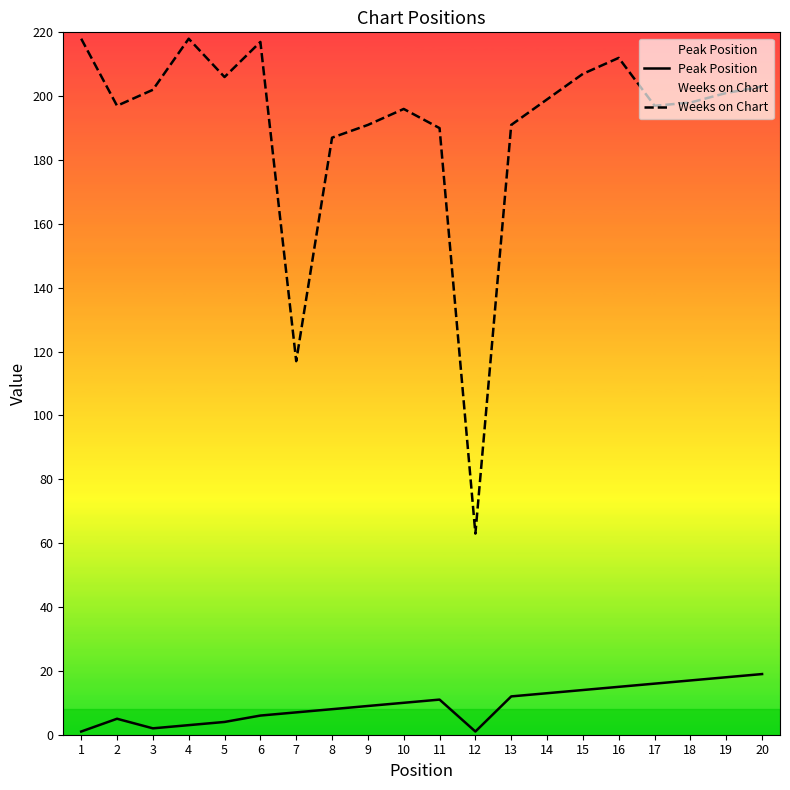

What is the sum of the Peak Position values at 11 and 3?

13